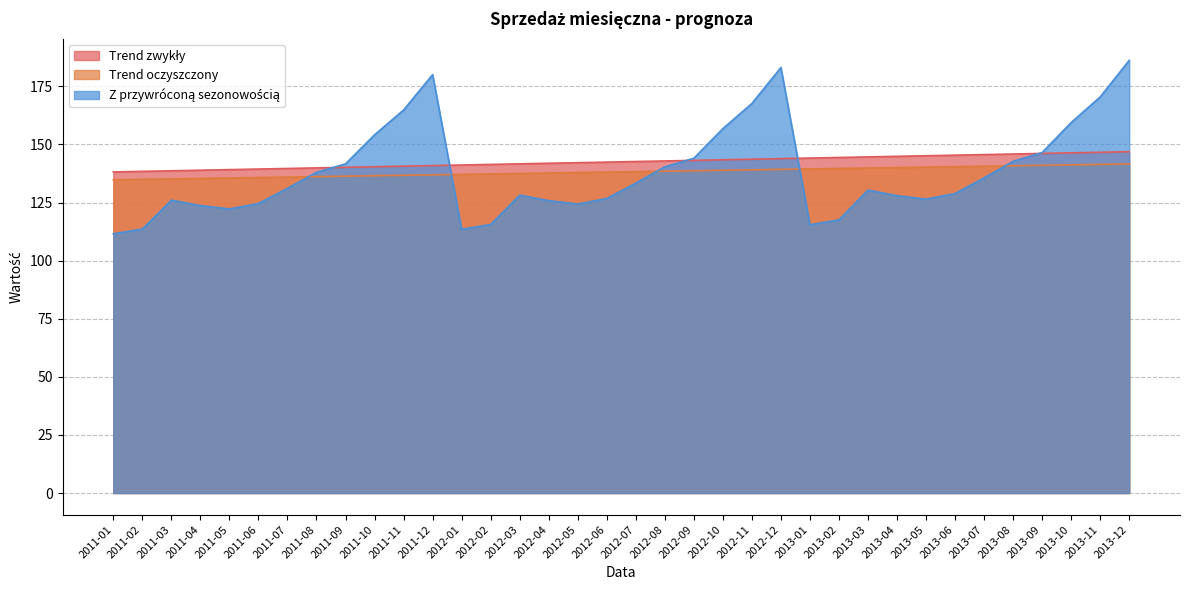

At 2011-08, list the series in order from smallest to largest.

Trend oczyszczony, Z przywróconą sezonowością, Trend zwykły